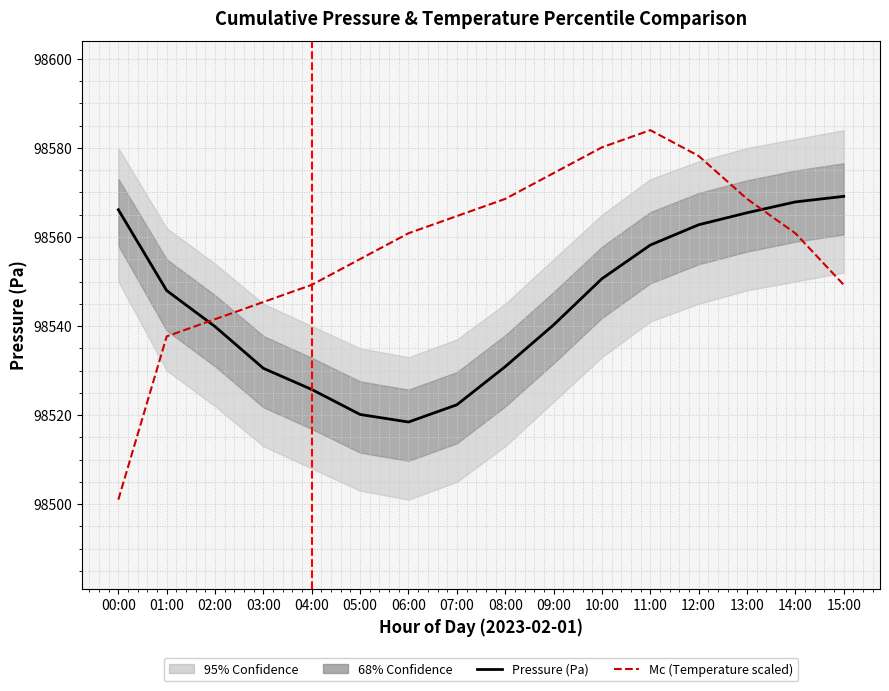

Reading left to right, extract all data points from this chart.

Pressure (Pa): 98566.1	98548.0	98539.9	98530.5	98525.8	98520.1	98518.4	98522.3	98530.9	98540.2	98550.6	98558.2	98562.8	98565.4	98567.9	98569.1
Temperature (°C): 98501.0	98537.7	98541.5	98545.4	98549.3	98555.0	98560.8	98564.7	98568.6	98574.3	98580.1	98584.0	98578.2	98568.6	98560.8	98549.3